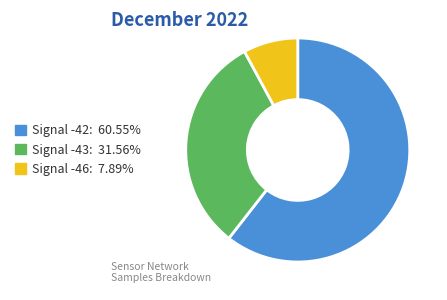

Does any single category account for the majority?

Yes